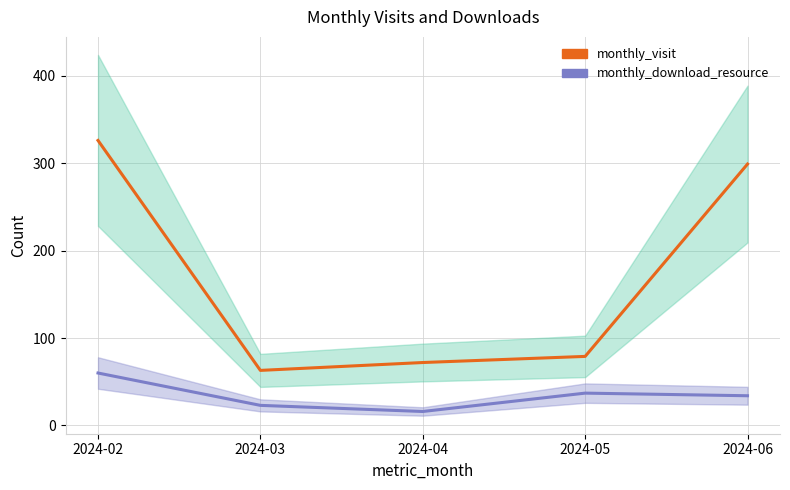

At 2024-04, list the series in order from largest to smallest.

monthly_visit, monthly_download_resource